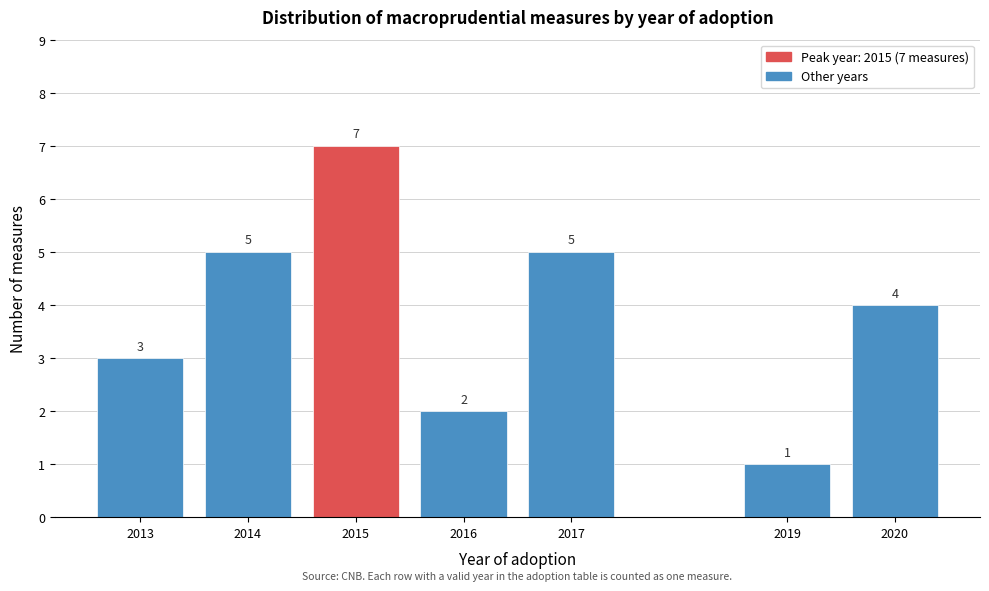

Reading left to right, list all the values displayed in this chart.

3	5	7	2	5	1	4